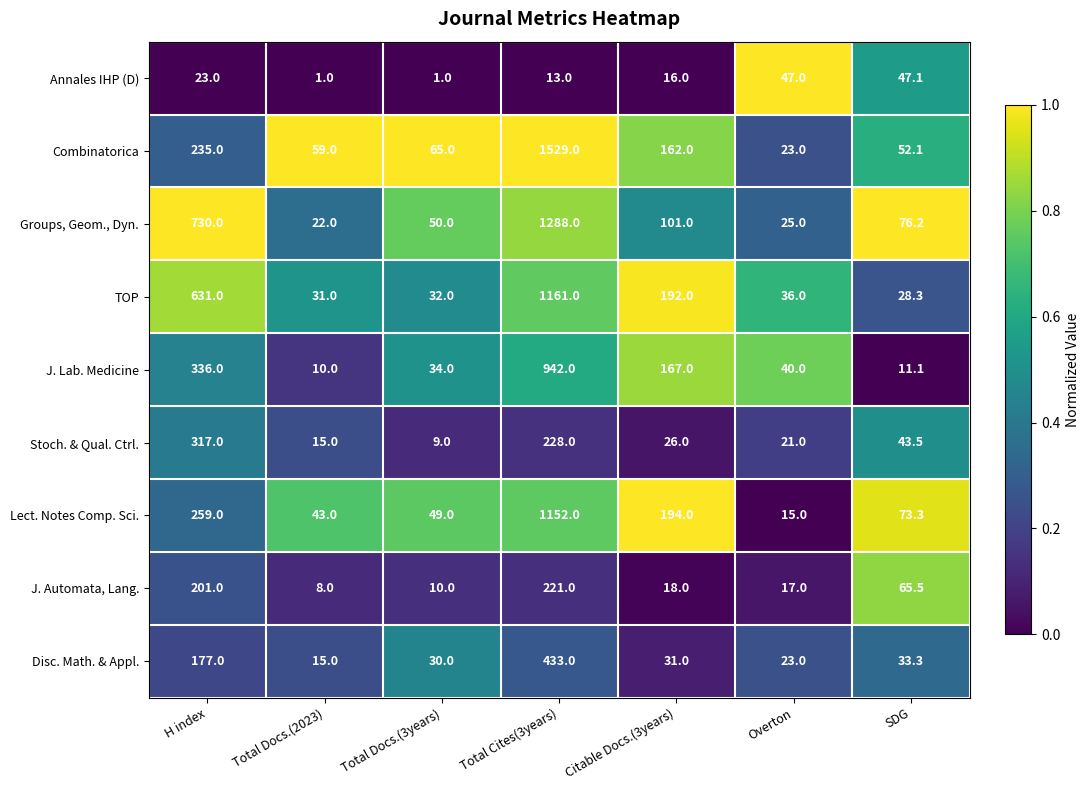

The J. Lab. Medicine series shows 40.0 at Overton. True or false?

True